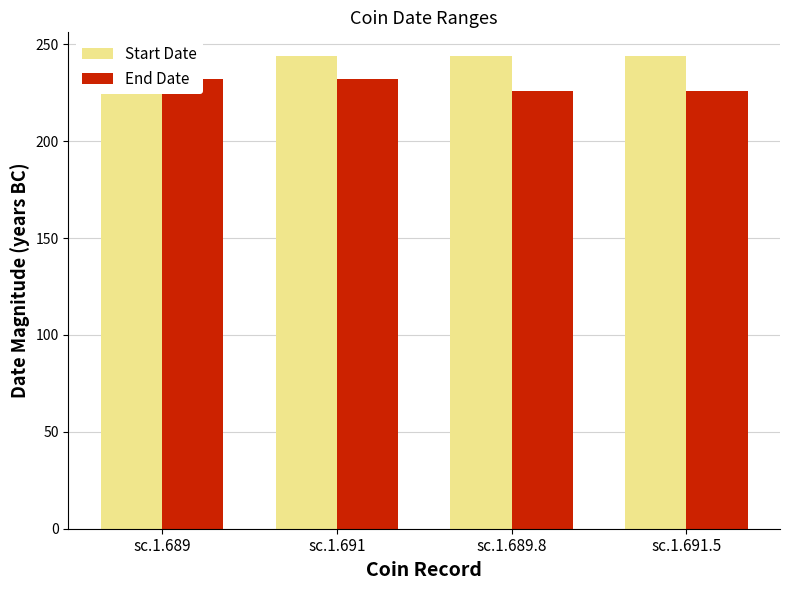

Reading left to right, transcribe all the data shown in this chart.

Start Date: sc.1.689=240	sc.1.691=244	sc.1.689.8=244	sc.1.691.5=244
End Date: sc.1.689=232	sc.1.691=232	sc.1.689.8=226	sc.1.691.5=226